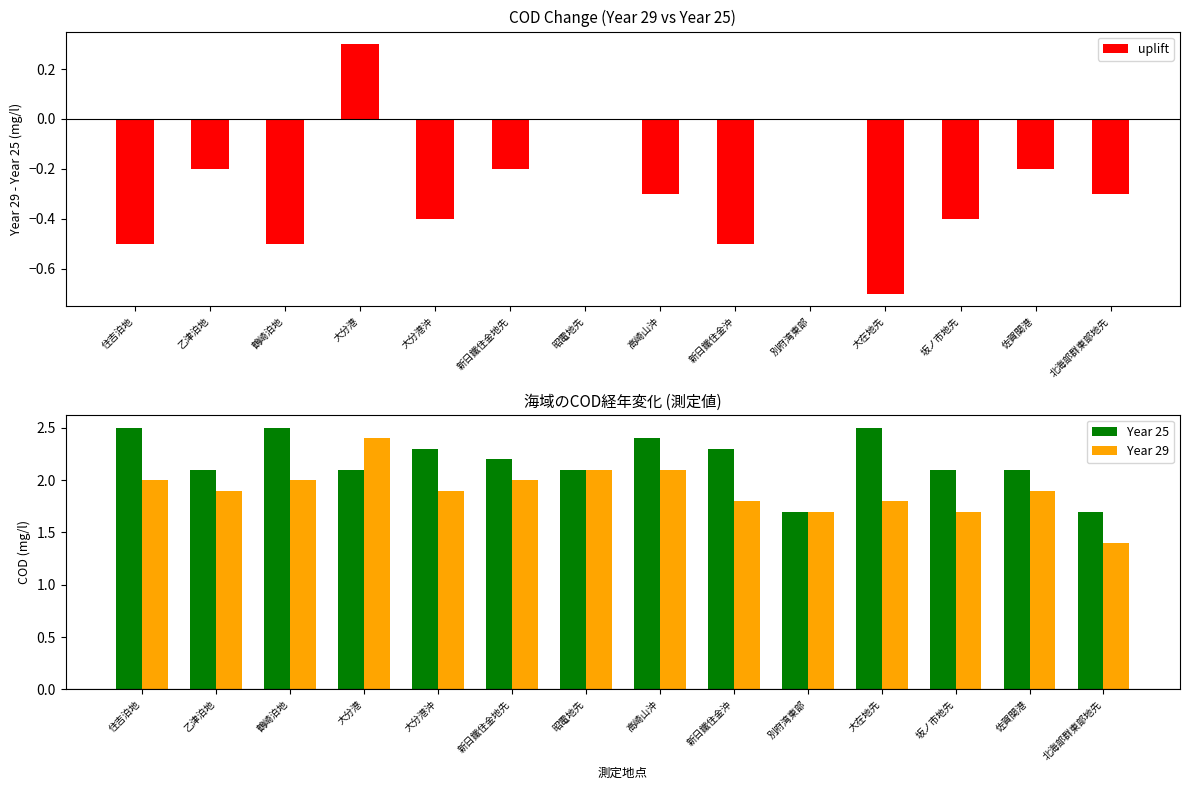

True or false: Year 25 has a value of 0.7 at 新日鐵住金沖.

False